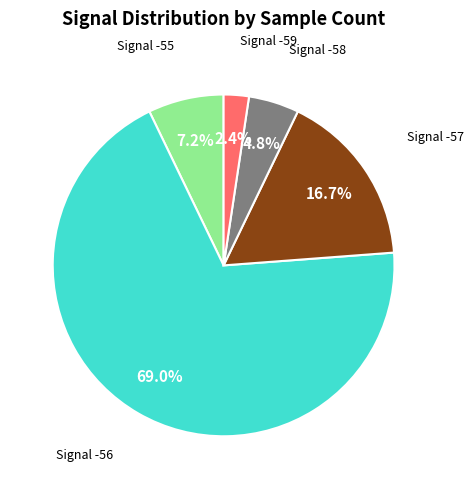

Is there a majority slice in this chart?

Yes